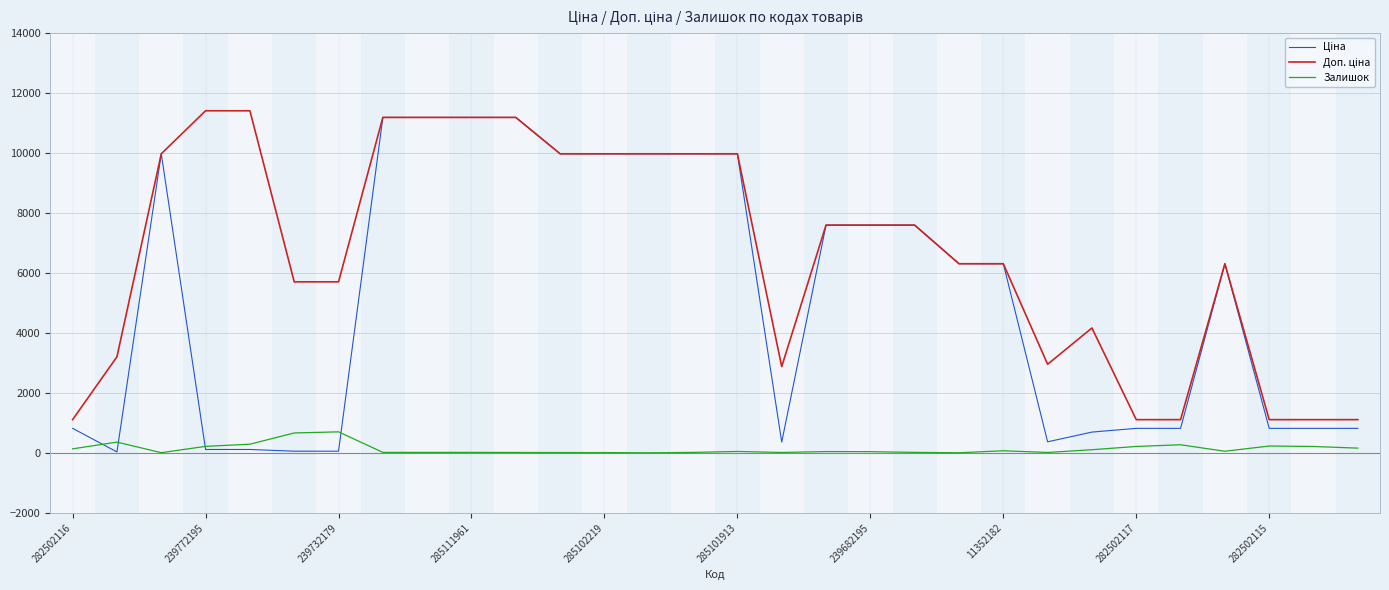

Does the chart have visible grid lines?

Yes